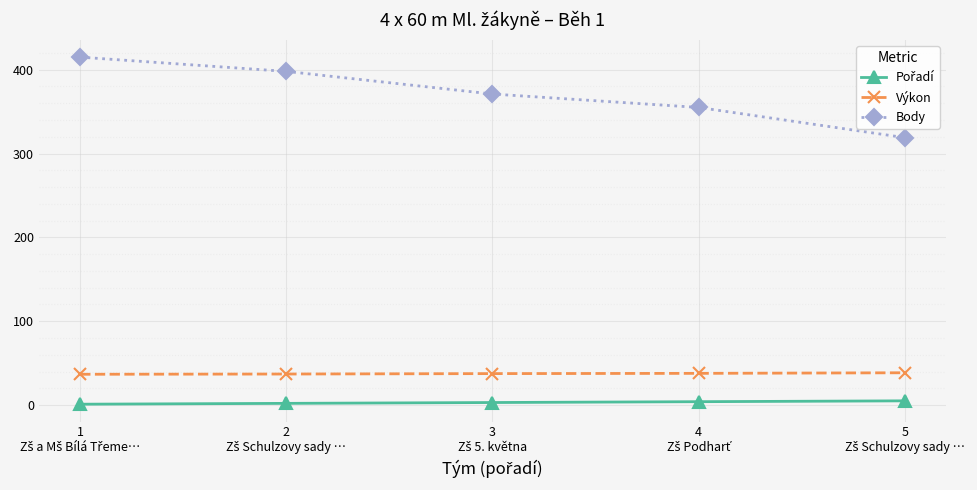

At how many categories does at least one series exceed 264?

5